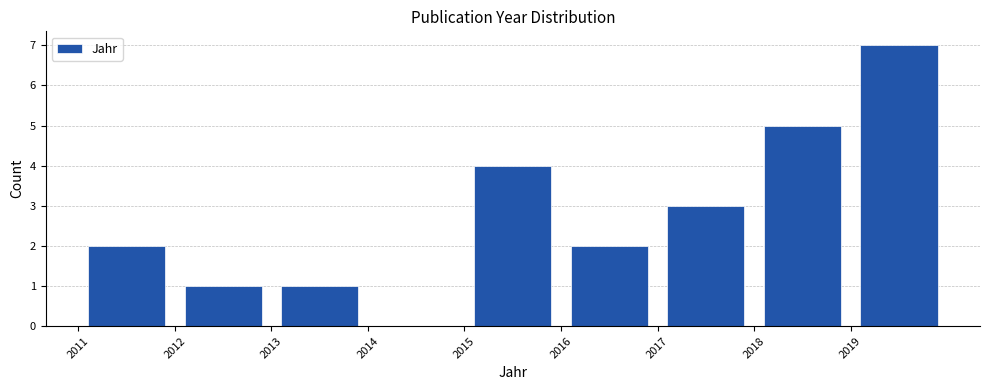

Over which range of the x-axis is the bar tallest?

2019 to 2020